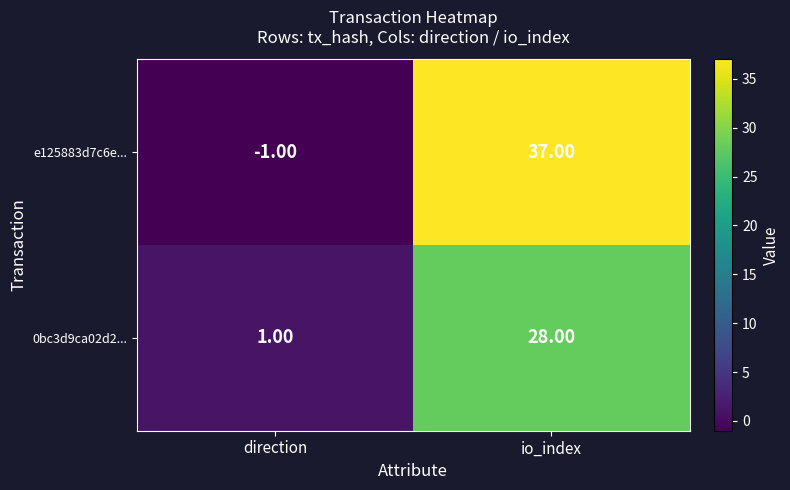

Is the value of 0bc3d9ca02d2... at direction greater than the value of e125883d7c6e... at direction?

Yes